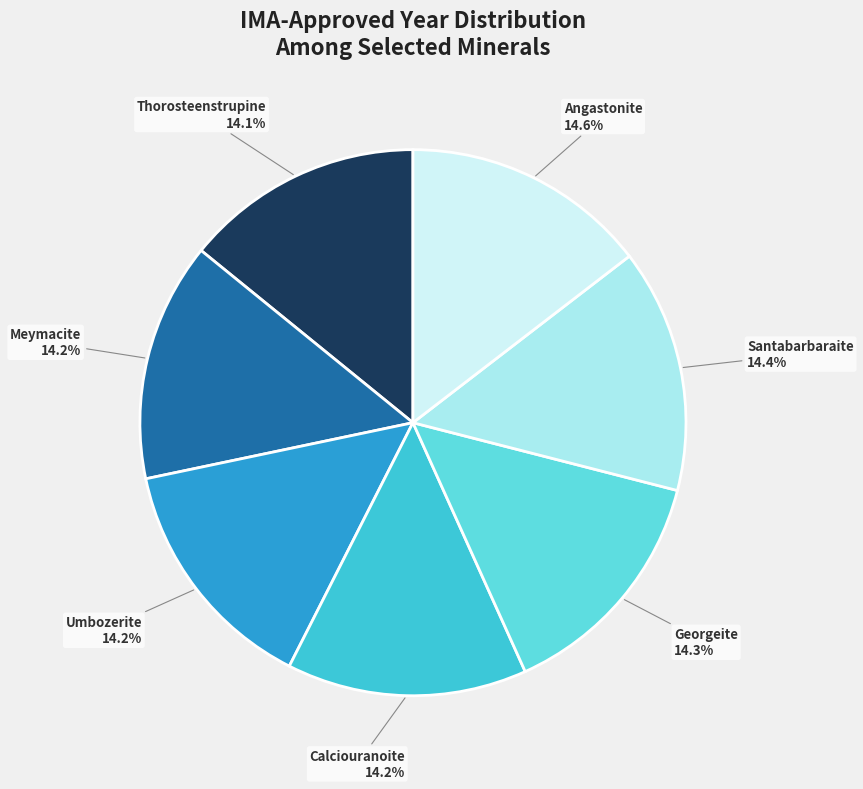

Approximately how many times larger is the value at Calciouranoite compared to Meymacite?

1.0